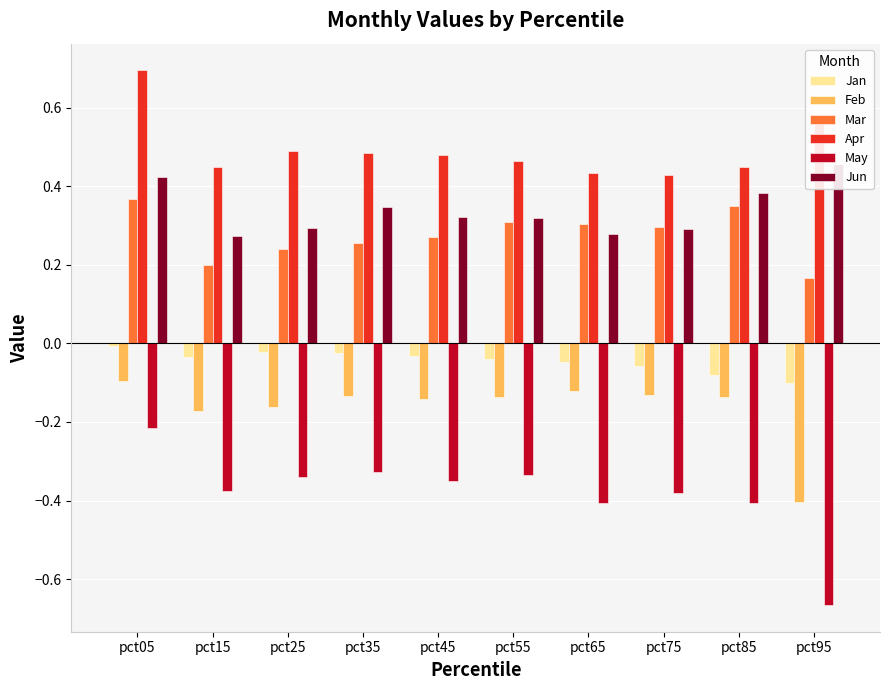

What are all the series names shown in the legend?

Jan, Feb, Mar, Apr, May, Jun